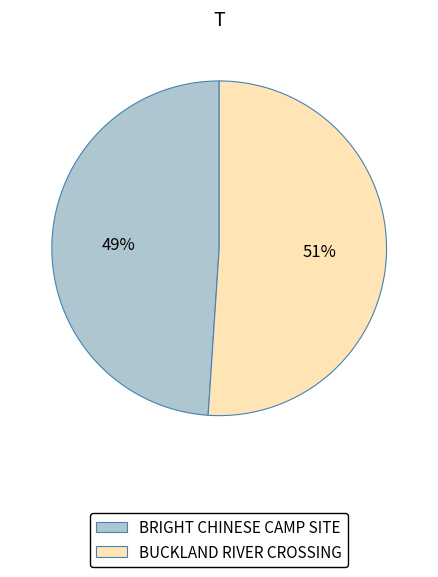

To the nearest percent, what is the difference between the BUCKLAND RIVER CROSSING and BRIGHT CHINESE CAMP SITE slice percentages?

2%